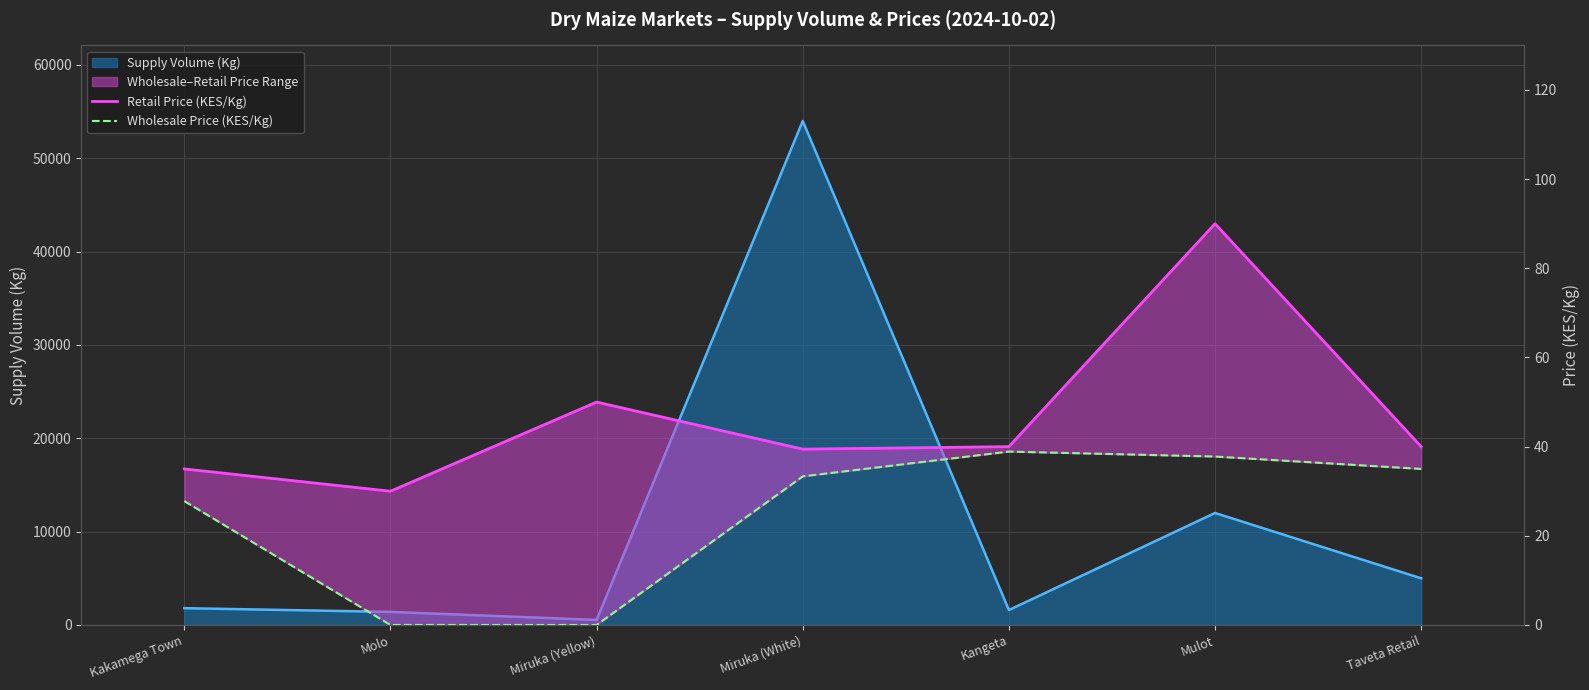

Which series has the widest spread of values?

Supply Volume (line)